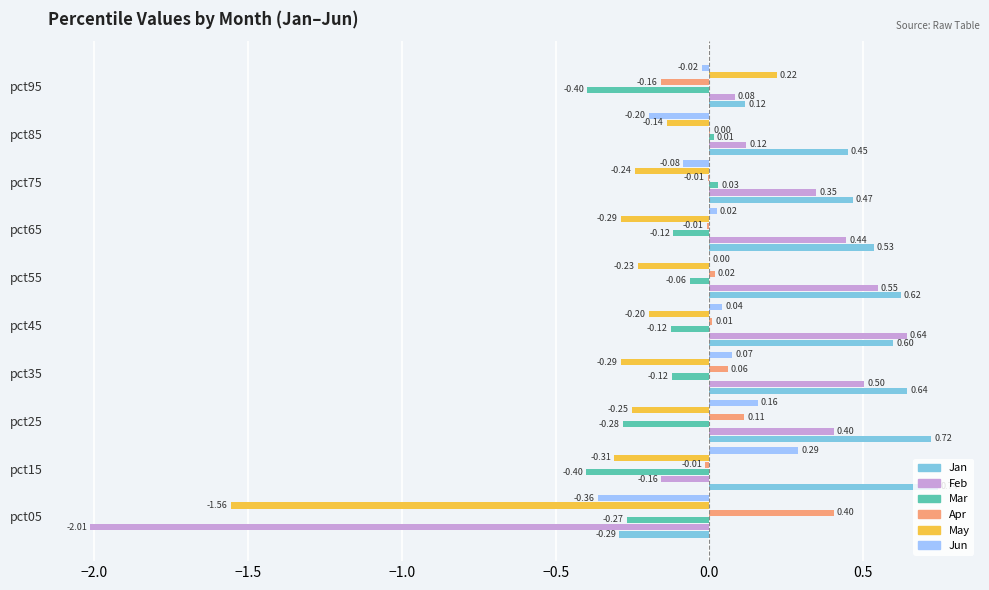

What is the sum of the Feb values at pct15 and pct45?

0.5